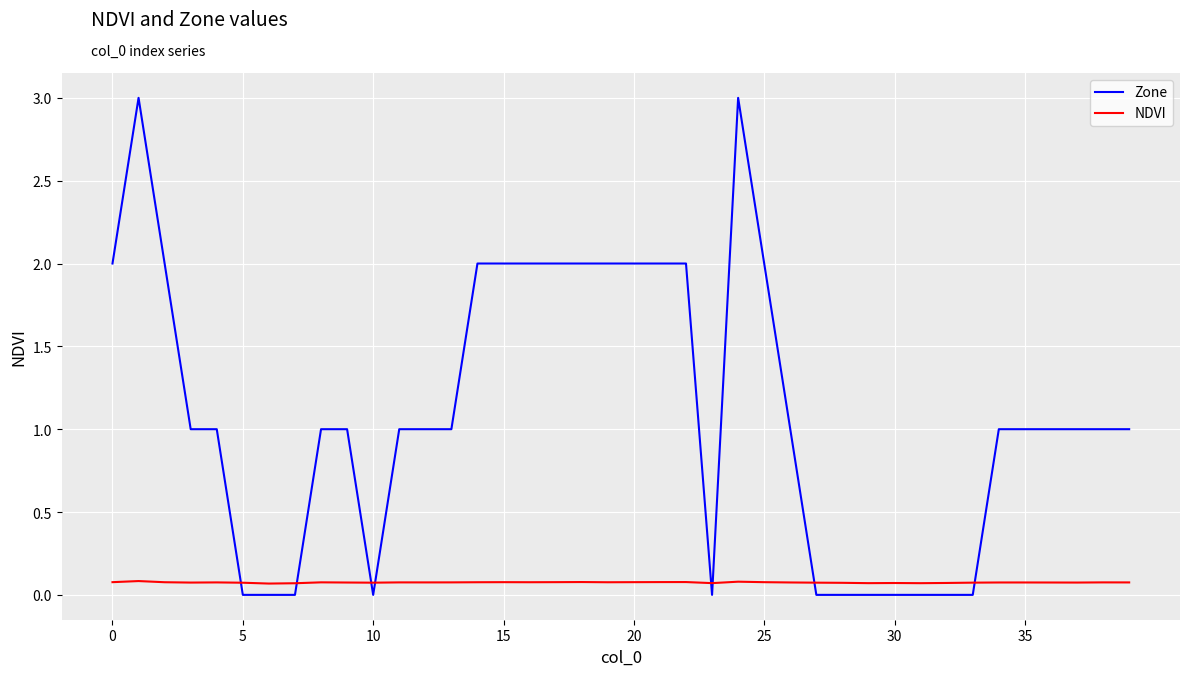

Rank the series by their maximum value, from lowest to highest.

NDVI, Zone